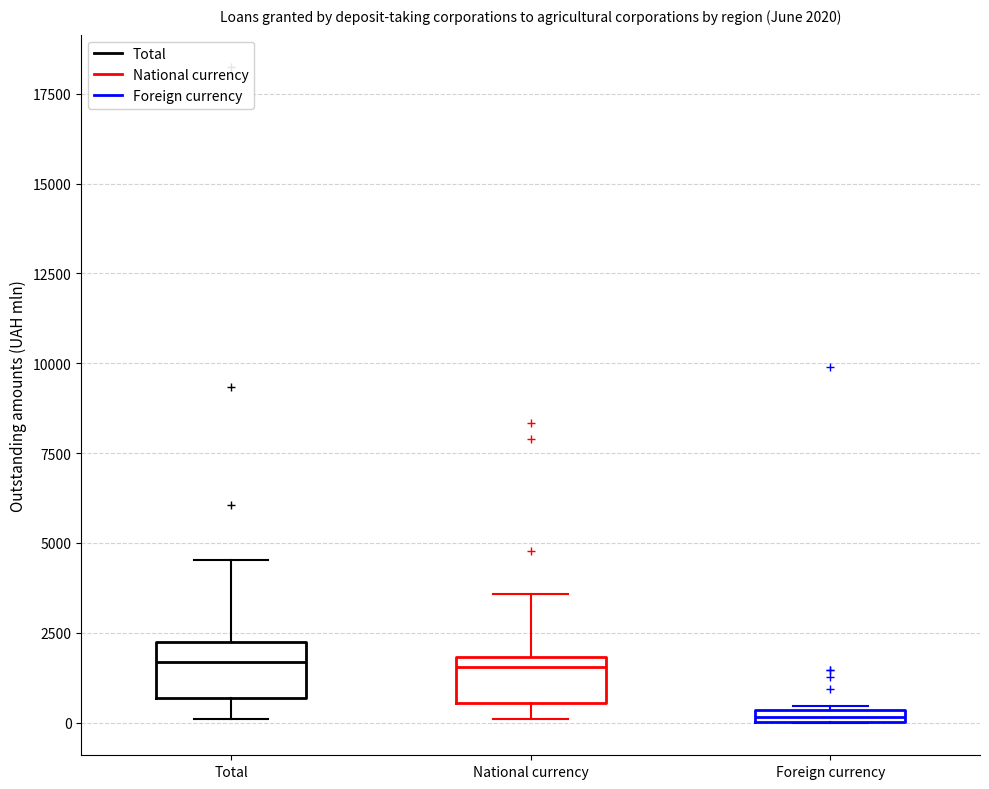

Which box's median line is the lowest?

Foreign currency